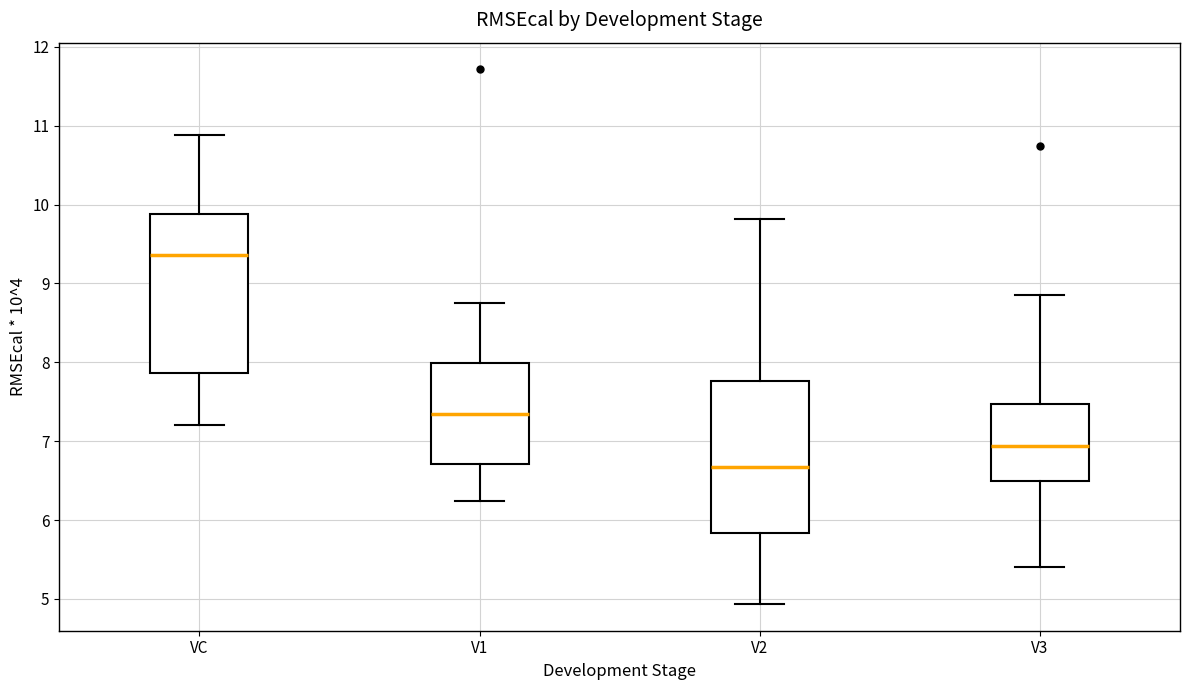

Reading left to right, transcribe this box plot: for each box, give where its median line is, the range the box spans, and where its two whiskers end, as read against the y-axis. The values are not printed on the chart, so give them approximately, as read against the axis.

VC: median 9.4, box 7.9 to 9.9, whiskers 7.2 to 10.9
V1: median 7.3, box 6.7 to 8.0, whiskers 6.2 to 8.8
V2: median 6.7, box 5.8 to 7.8, whiskers 4.9 to 9.8
V3: median 6.9, box 6.5 to 7.5, whiskers 5.4 to 8.8